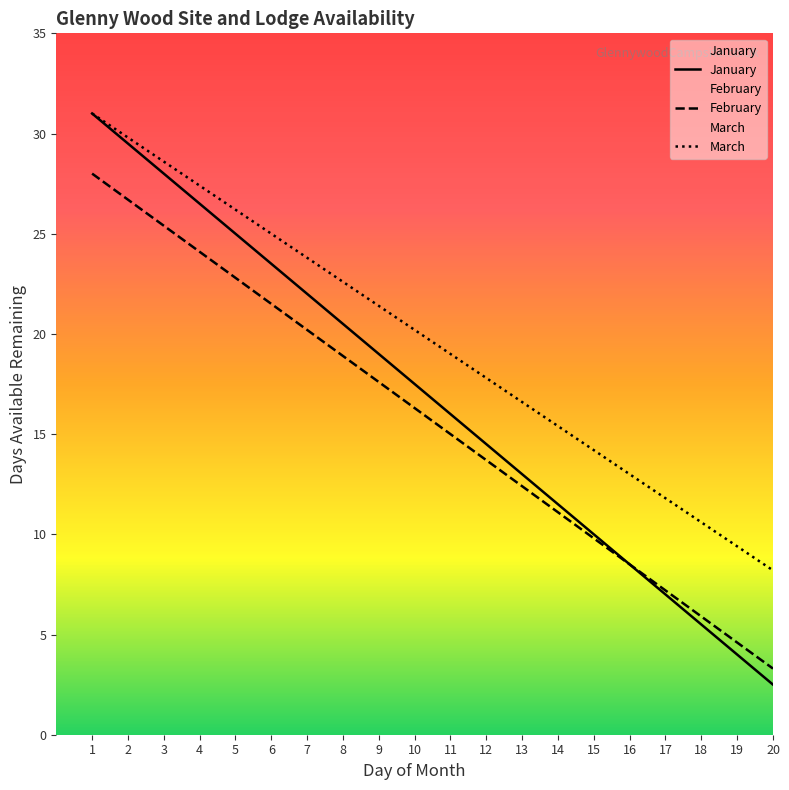

At which category is the sum across all series the highest?

1